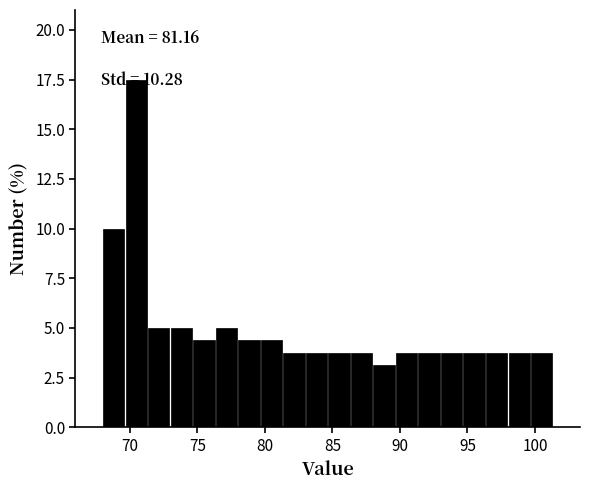

Around what value on the x-axis is the tallest bar? Give the approximate position of its centre, as read against the axis.

70.5